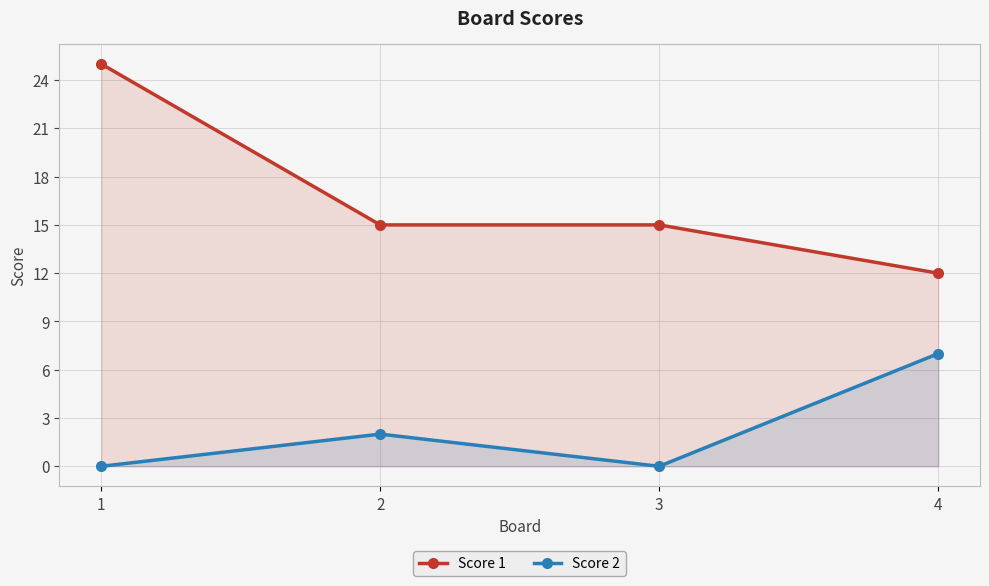

Reading right to left, extract all data points from this chart.

Score 1: 4=12	3=15	2=15	1=25
Score 2: 4=7	3=0	2=2	1=0